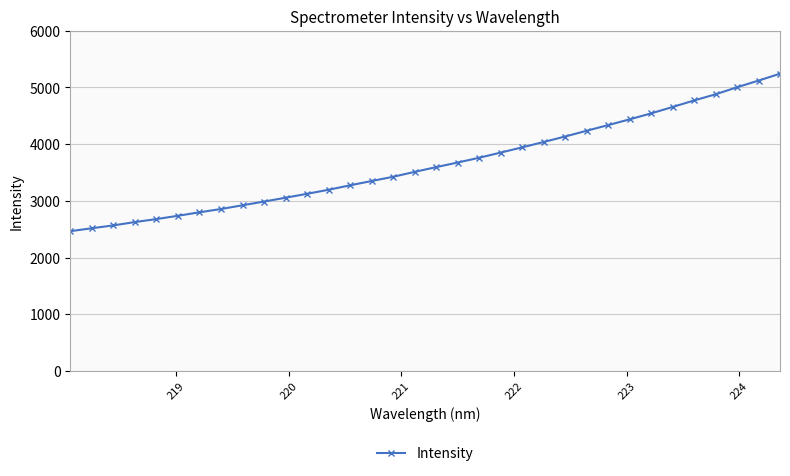

What is the difference between the maximum and minimum values?

2778.5